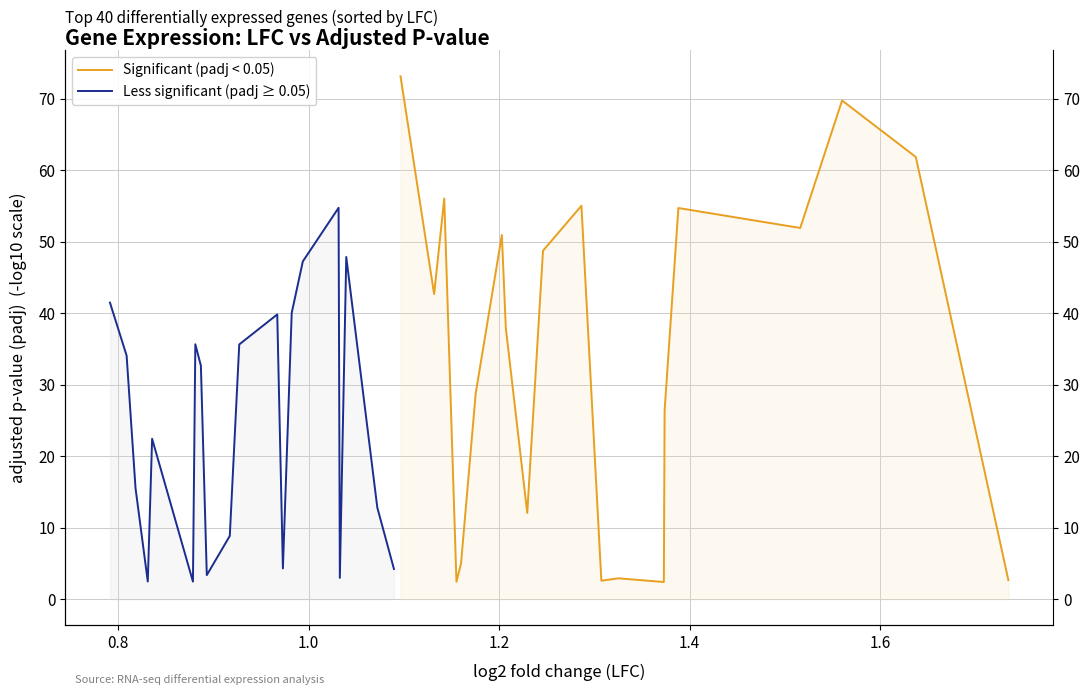

At how many categories does at least one series exceed 71?

1